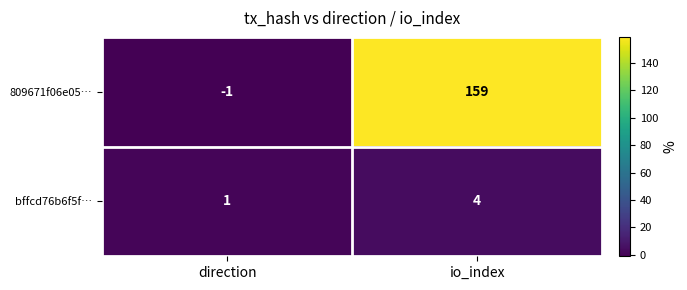

How many data points does each series have?

2